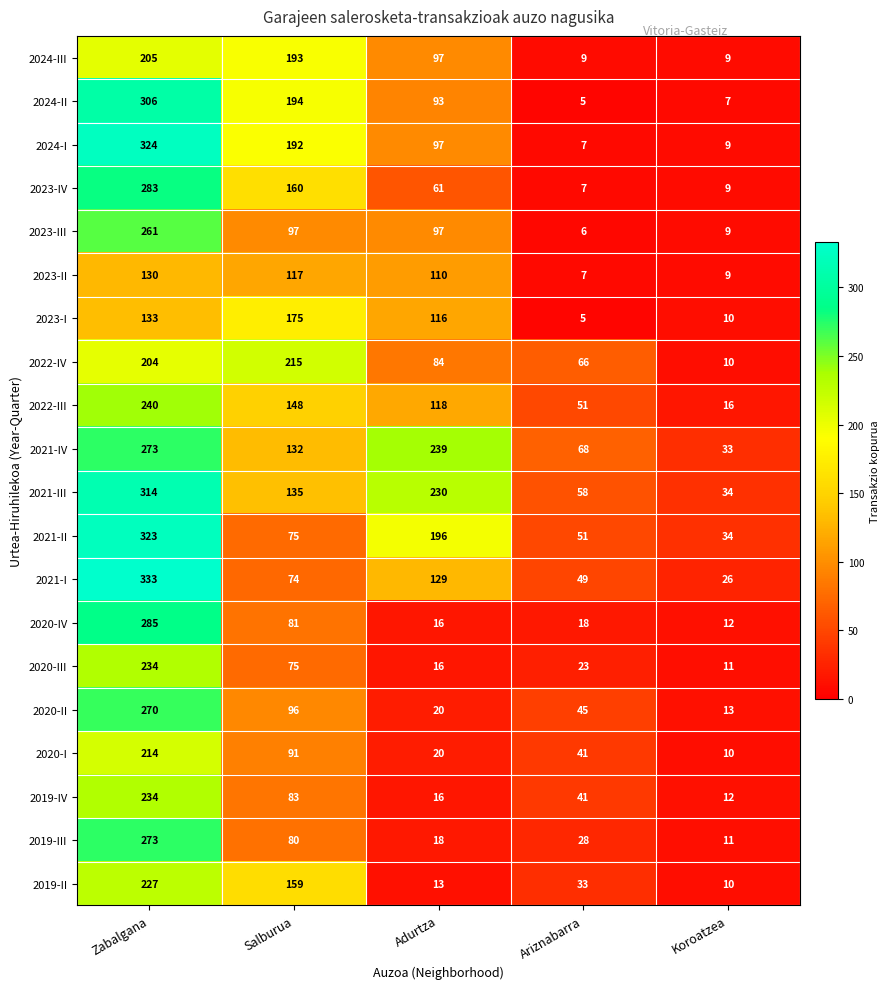

Which category has the lowest value in the 2019-II series?

Koroatzea